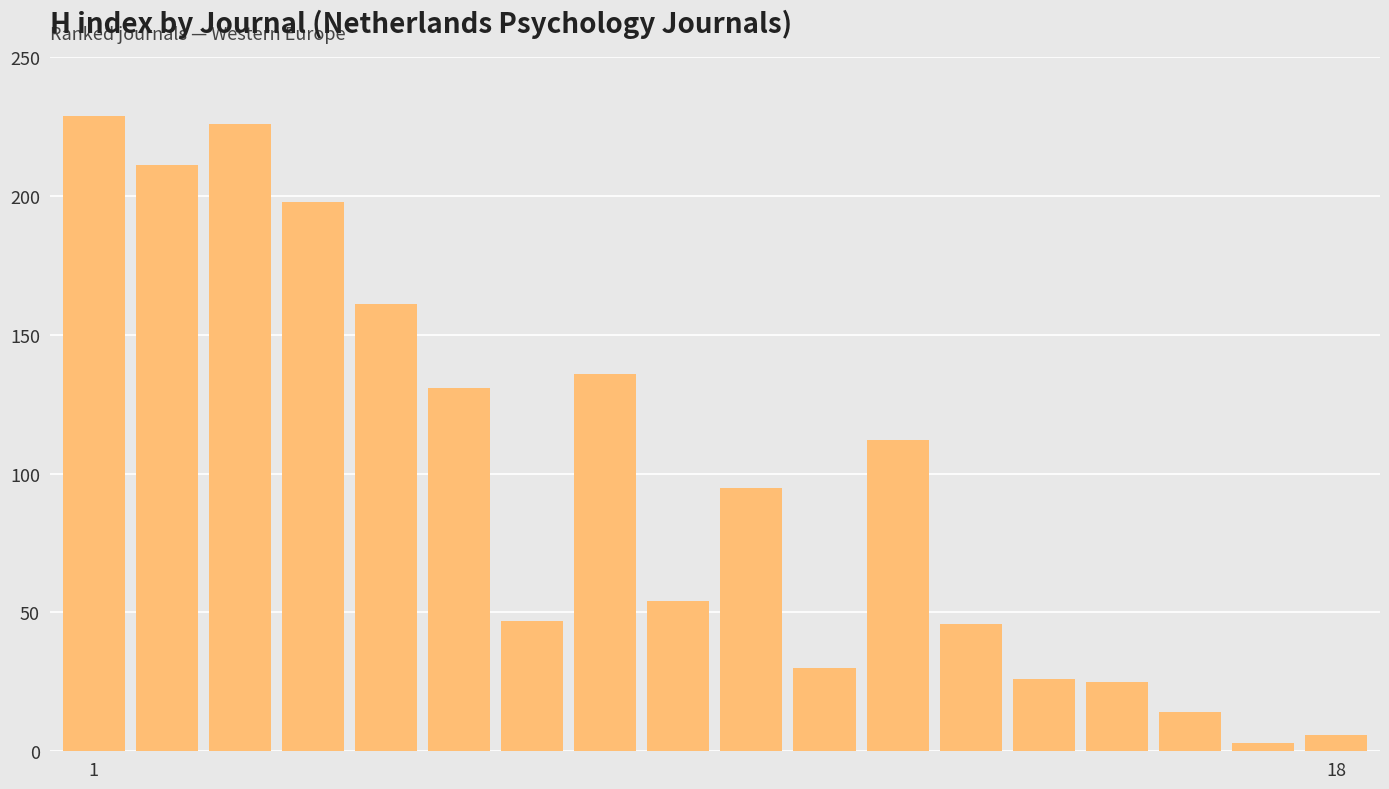

What is the greatest value displayed?

229